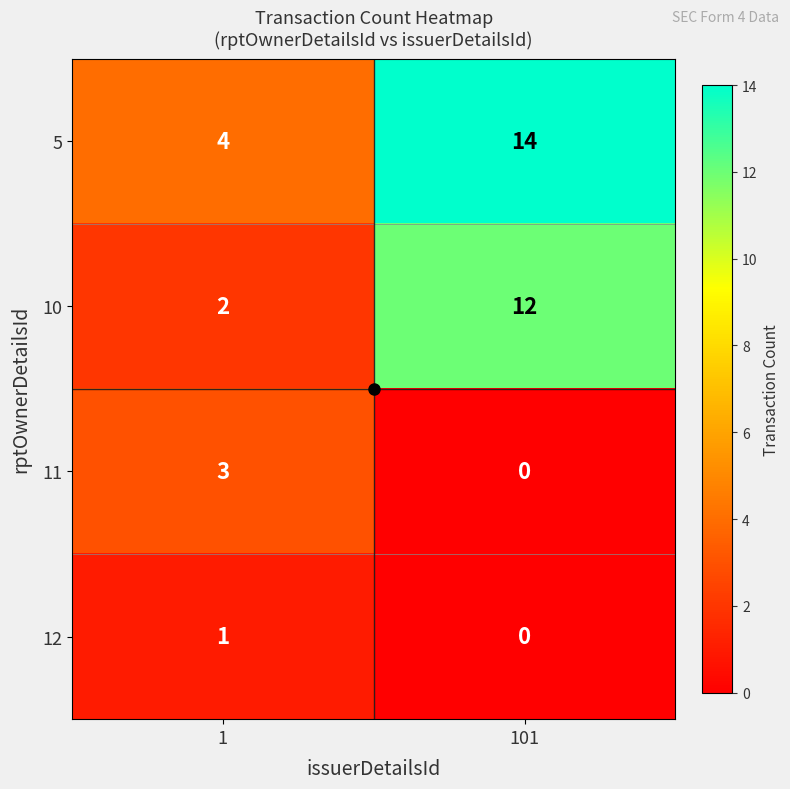

What value does the 10 series have at 101, to the nearest 5?

10